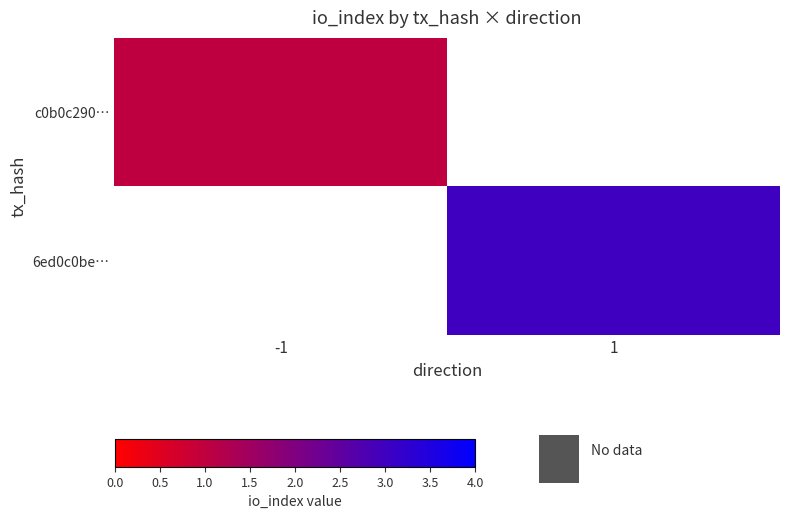

How many values in c0b0c290… are above zero?

1